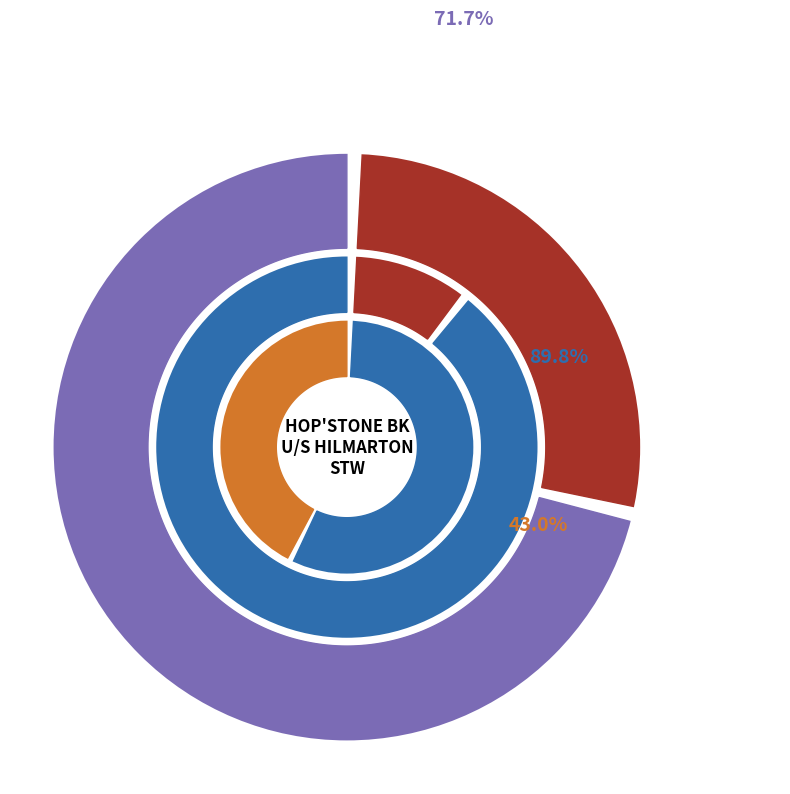

Which category has the smallest portion of the pie?

NH3 un-ion